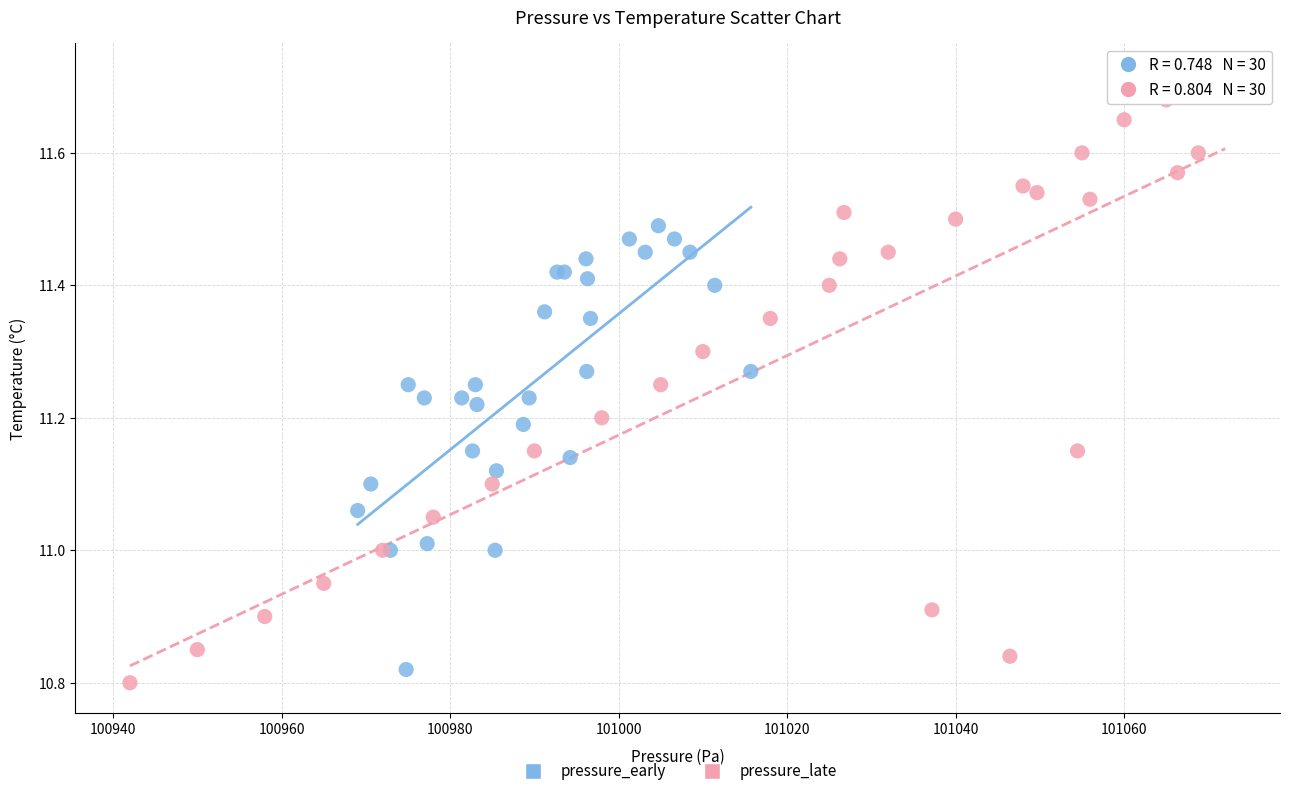

Which series has the widest spread of Y values?

pressure_late